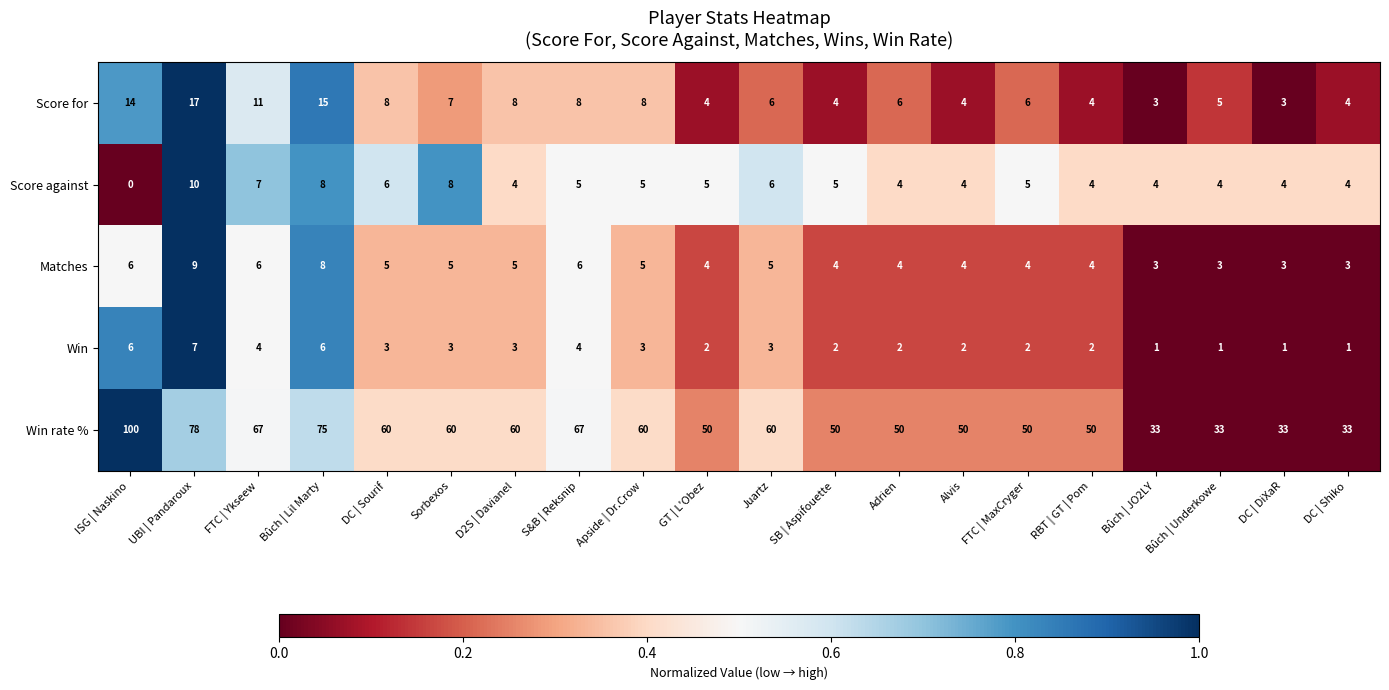

Rank the series by their maximum value, from highest to lowest.

Win rate %, Score for, Score against, Matches, Win